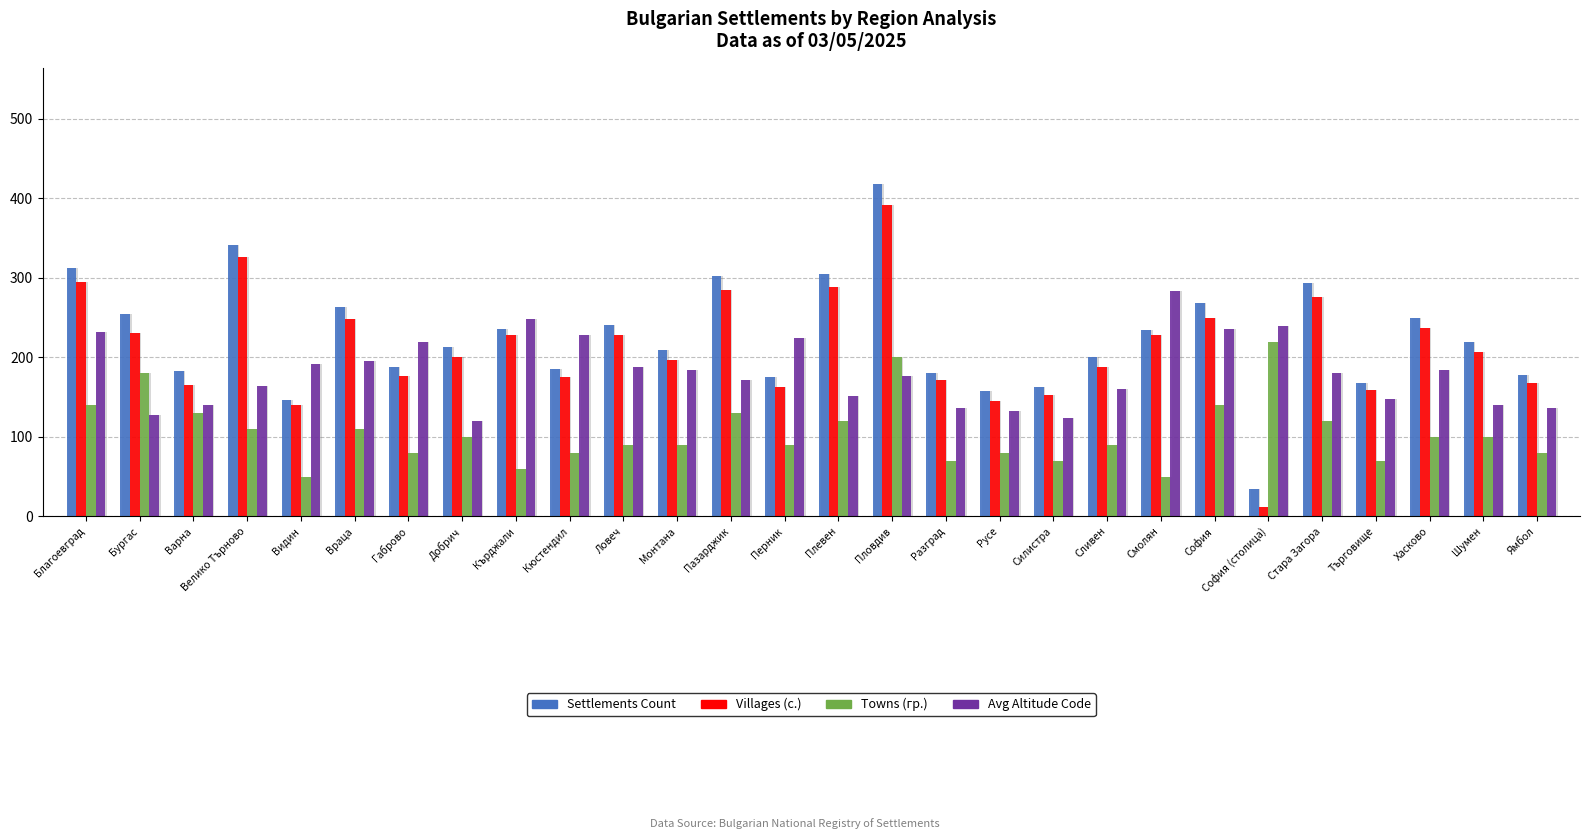

What are all the series names shown in the legend?

Settlements Count, Villages (с.), Towns (гр.), Avg Altitude Code